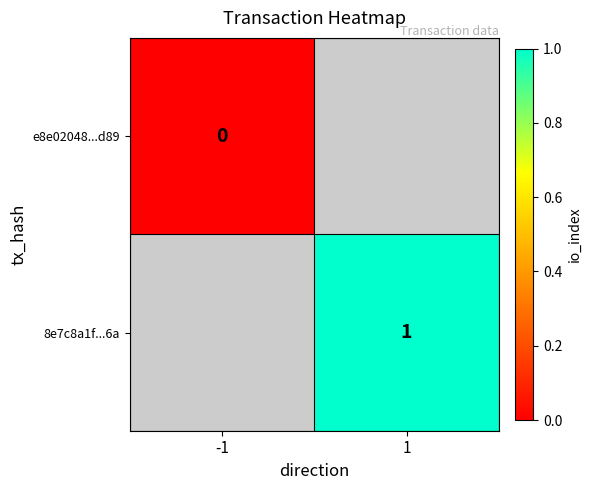

At how many categories does at least one series exceed 0?

1